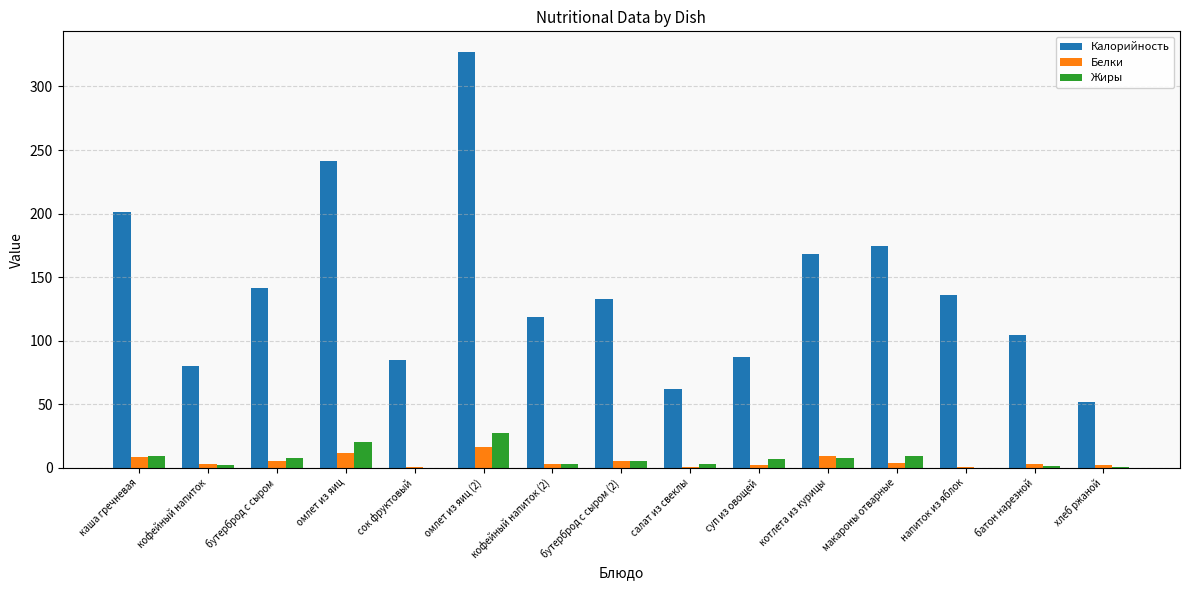

Which category has the highest value in the Жиры series?

омлет из яиц (2)